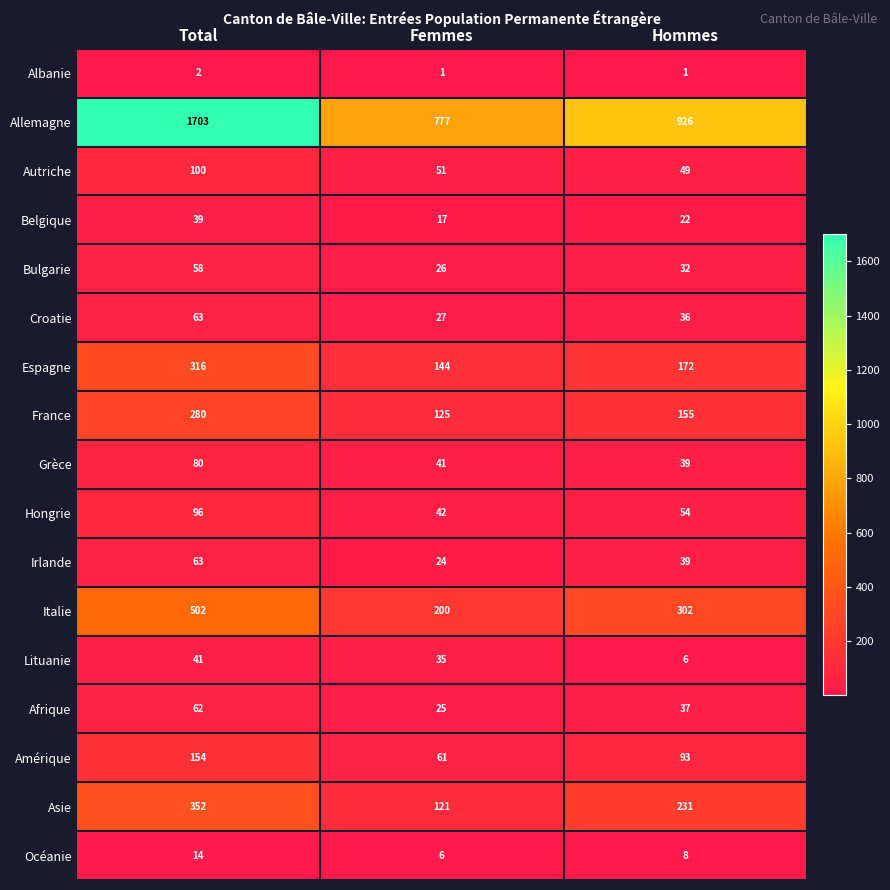

At how many categories does at least one series exceed 644?

3